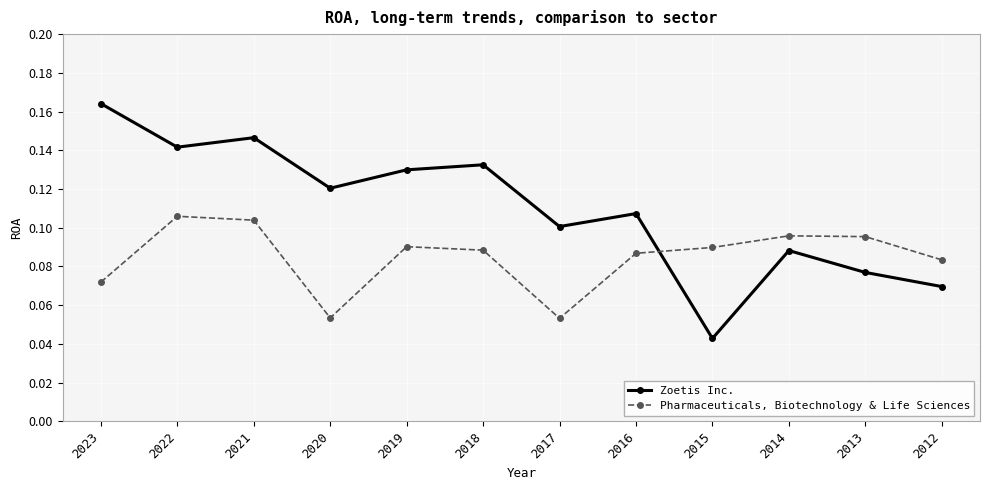

List the series in order of their overall mean, highest first.

Zoetis Inc., Pharmaceuticals, Biotechnology & Life Sciences